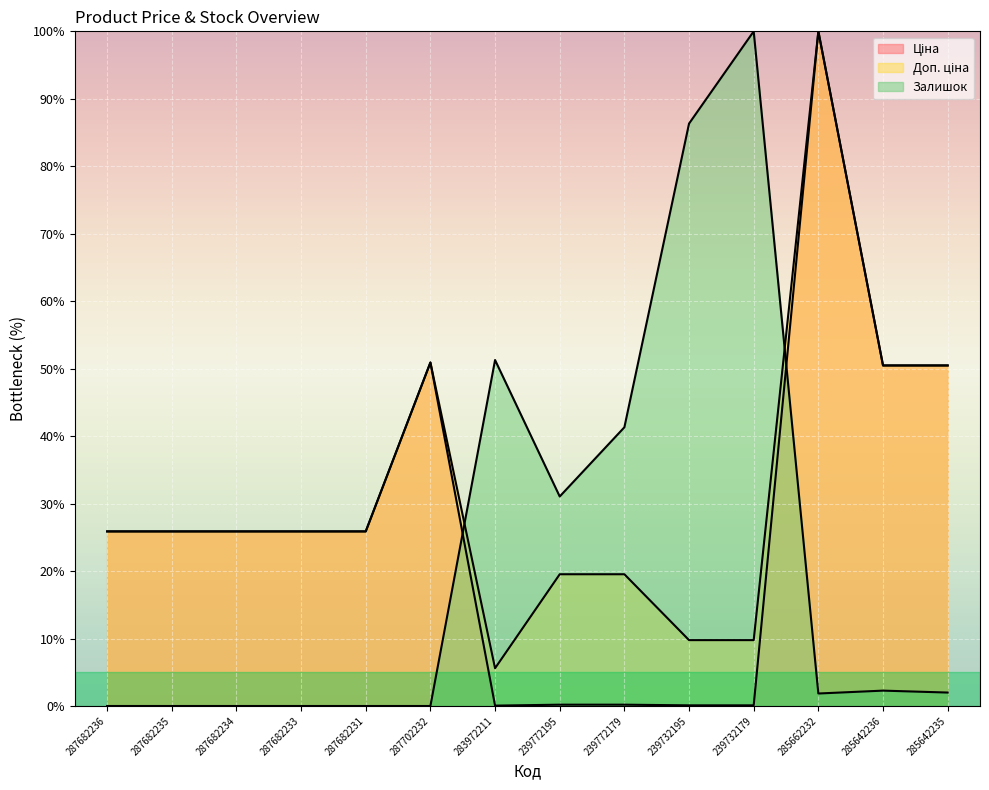

What is the sum of all Доп. ціна values?

445.4